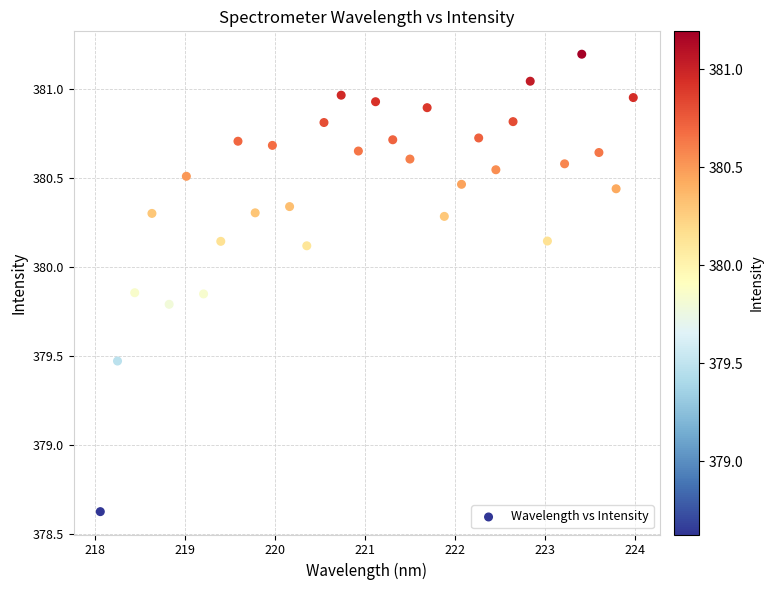

What is the range of X values (max minus min)?

5.9